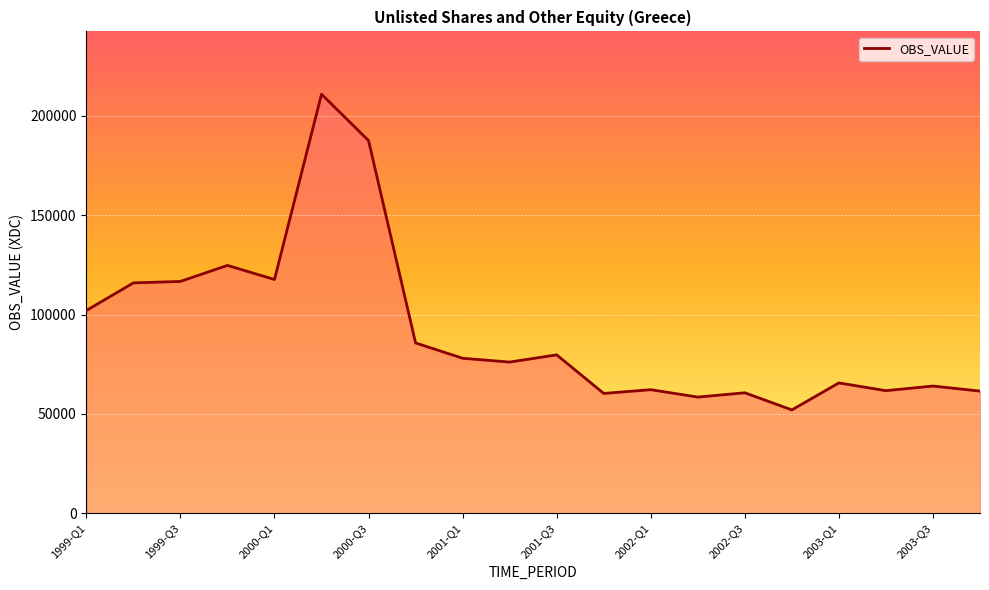

What is the maximum value shown in the chart?

210921.2